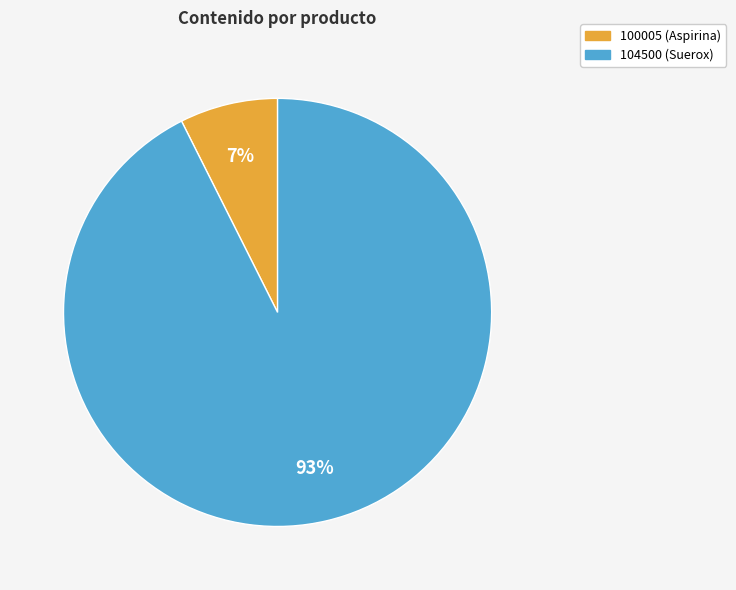

What is the majority slice?

104500 (Suerox)